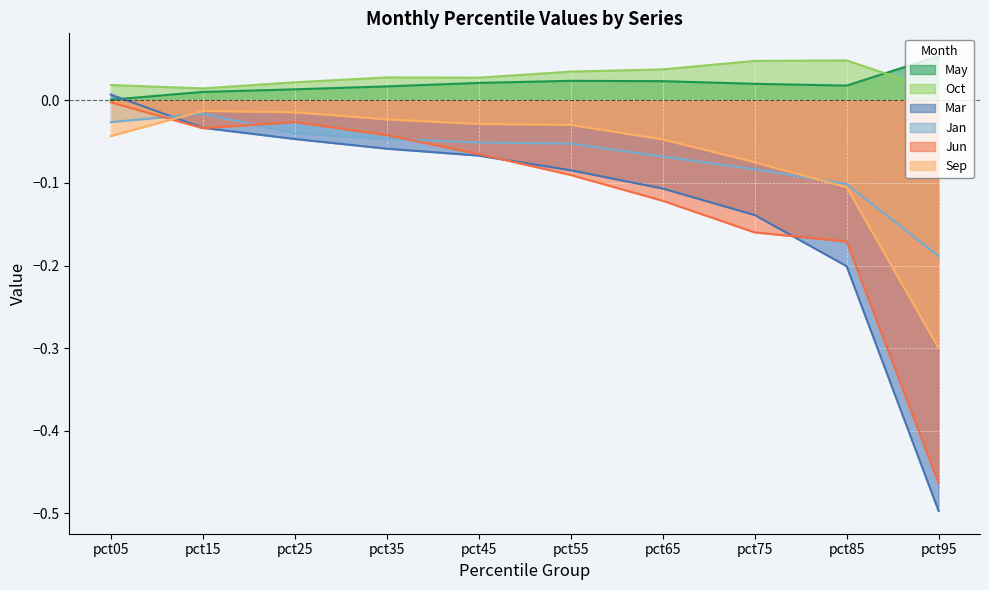

What is the spread (max minus min) of values at pct35?

0.1